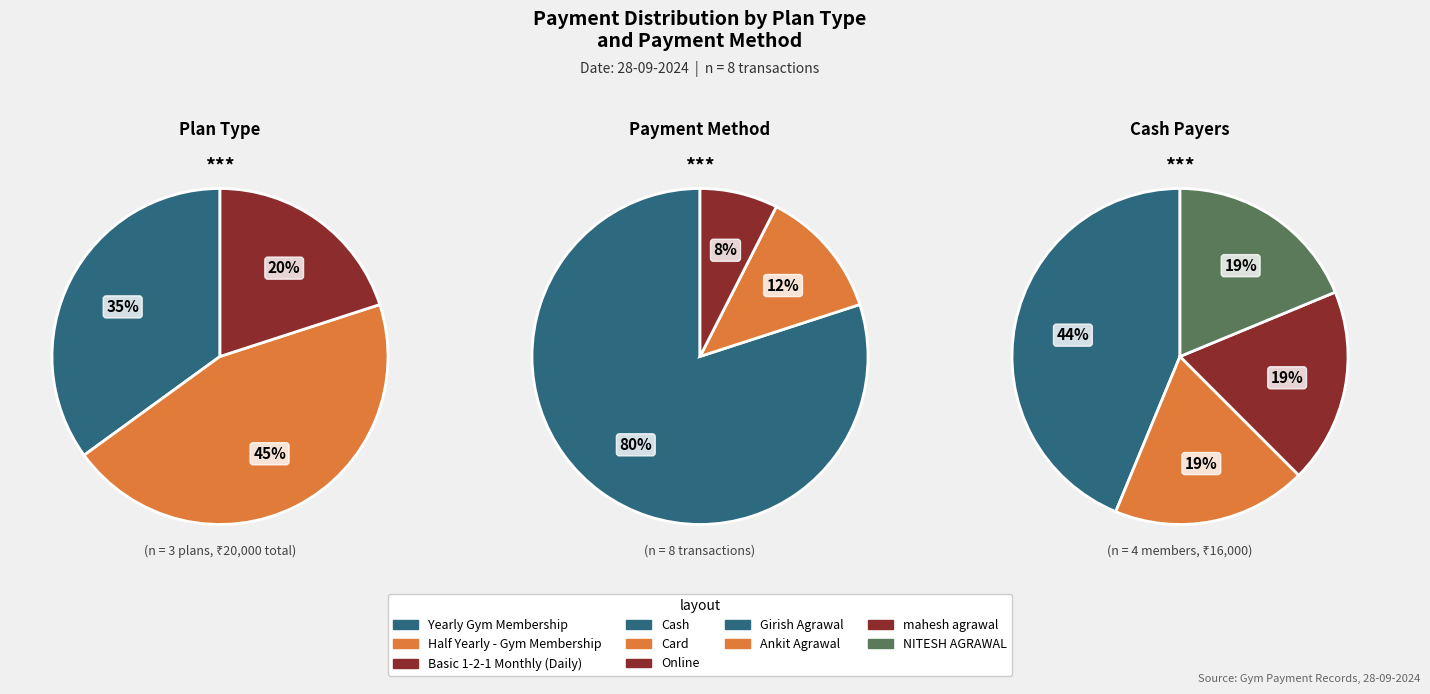

Does mahesh agrawal account for over 50% of the chart?

No